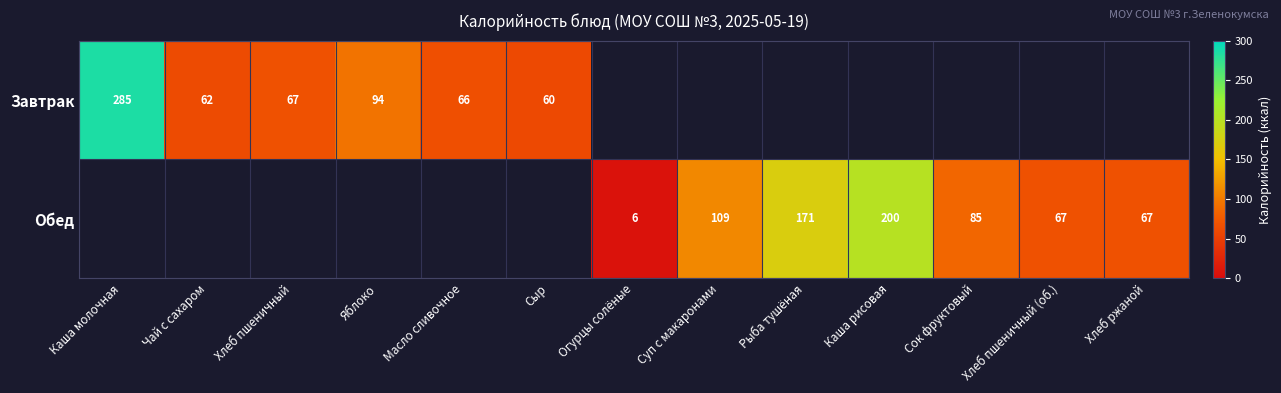

True or false: Завтрак has a value of 285 at Каша молочная.

True